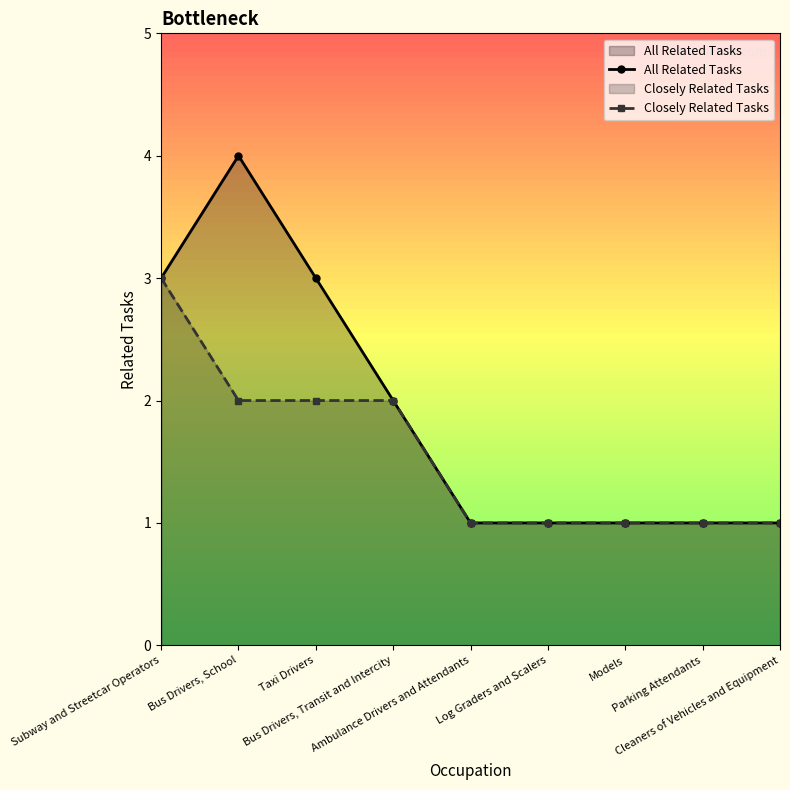

True or false: Closely Related Tasks and All Related Tasks cross at least once.

False